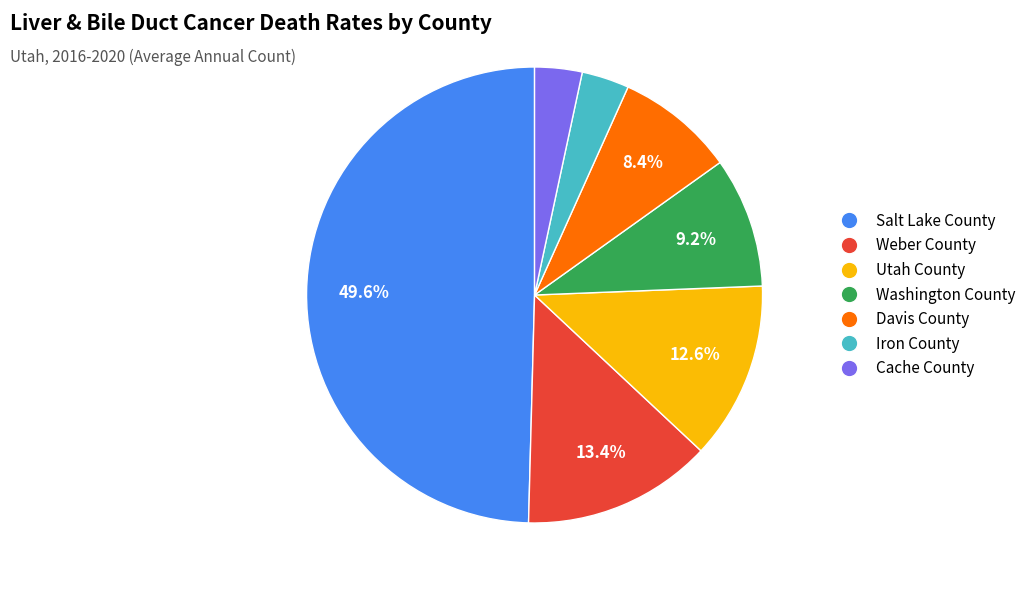

Is Davis County the majority of the pie?

No